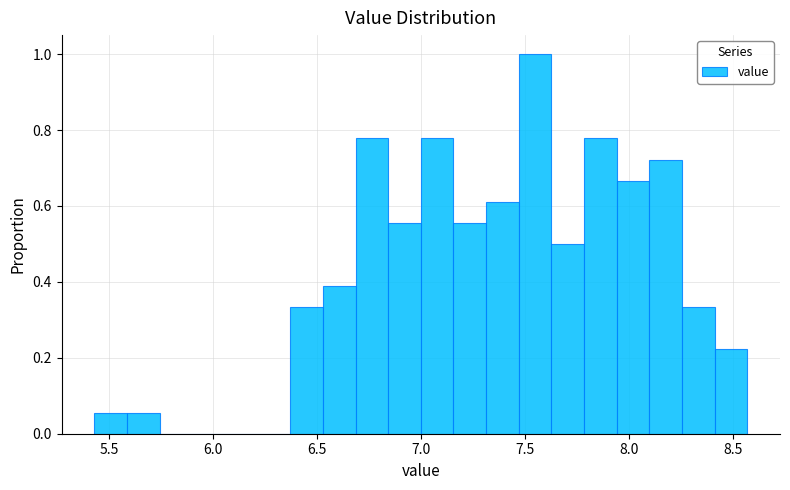

Read against the x-axis, roughly where is the centre of the tallest bar?

7.55